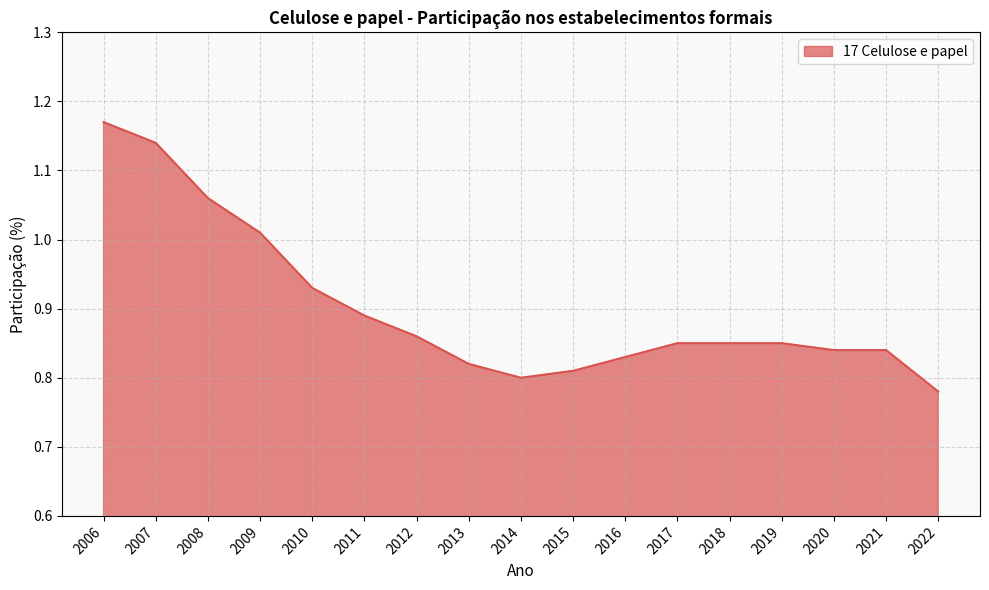

How many lines are shown in the chart?

1